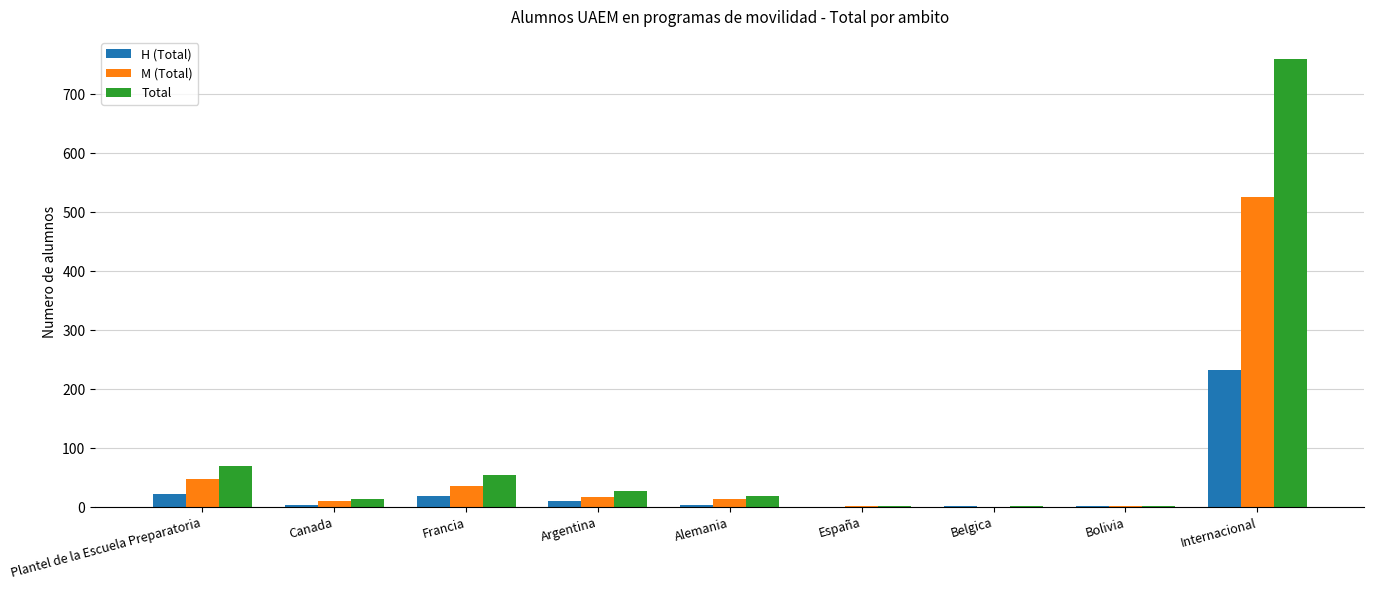

Which category has the highest value in the M (Total) series?

Internacional